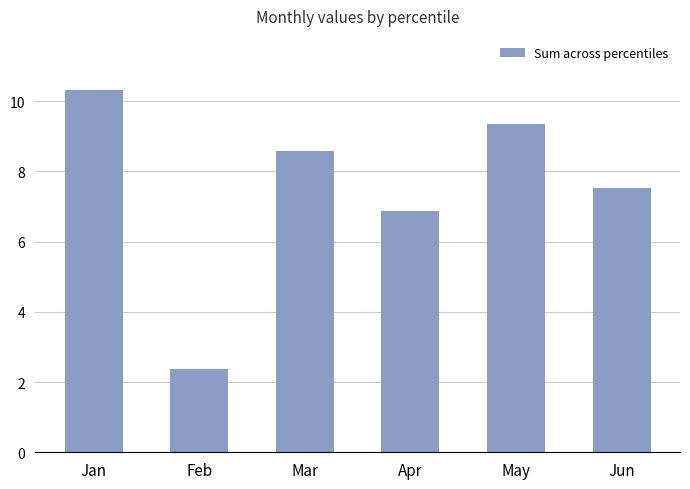

Reading left to right, list all the values displayed in this chart.

Jan=10.3	Feb=2.4	Mar=8.6	Apr=6.9	May=9.4	Jun=7.5